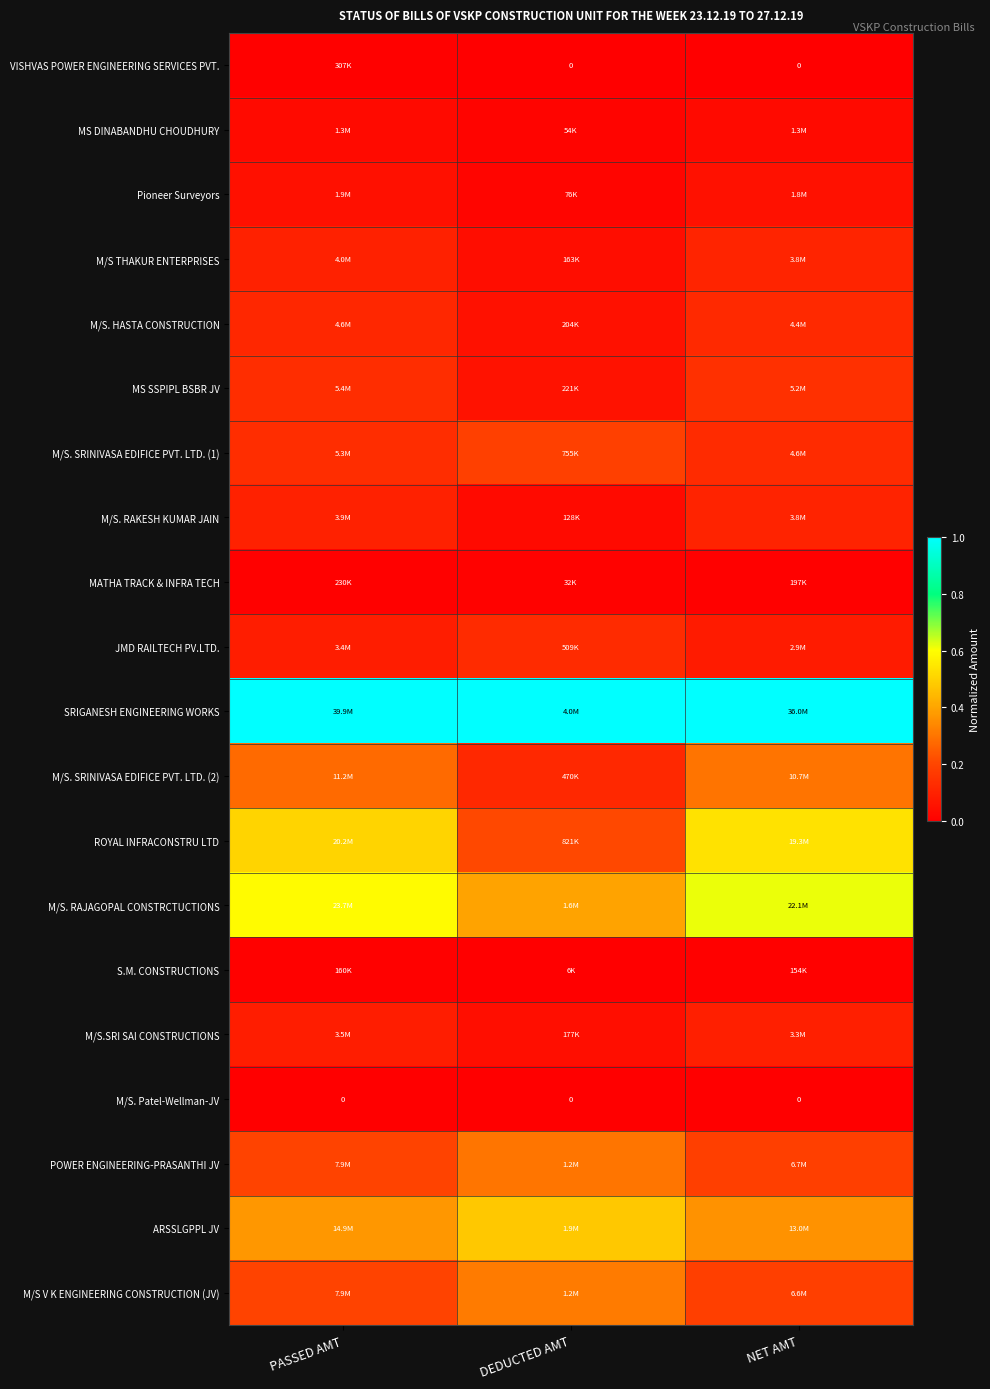

How many ARSSLGPPL JV values are between 0 and 1?

3